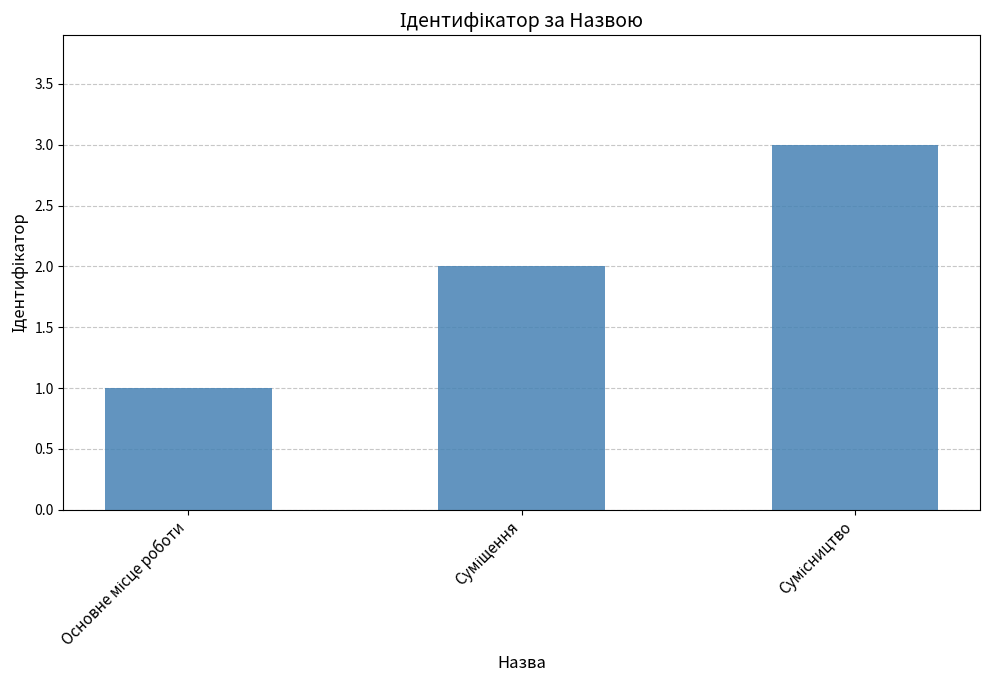

What is the greatest value displayed?

3